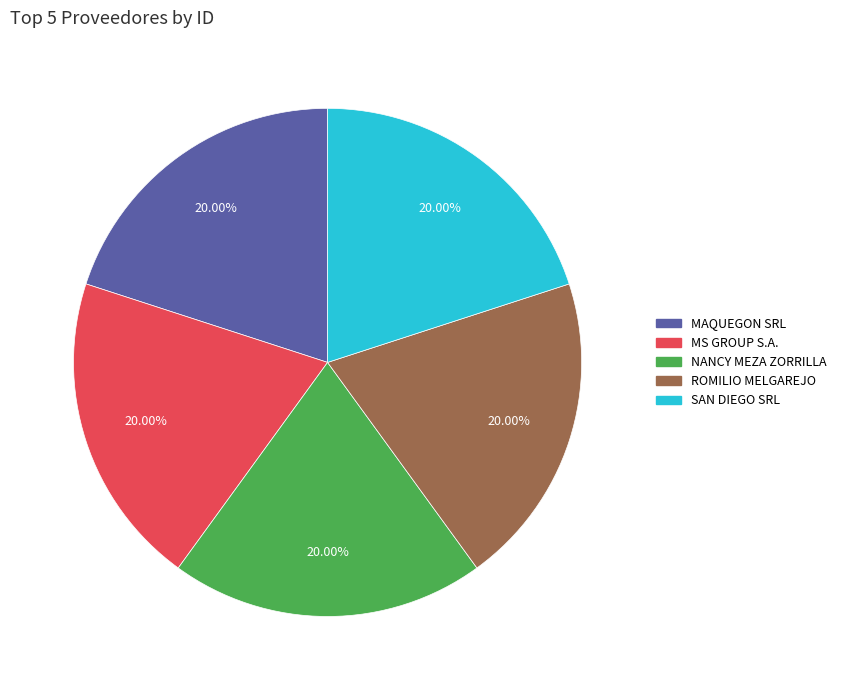

How many slices are in this pie chart?

5